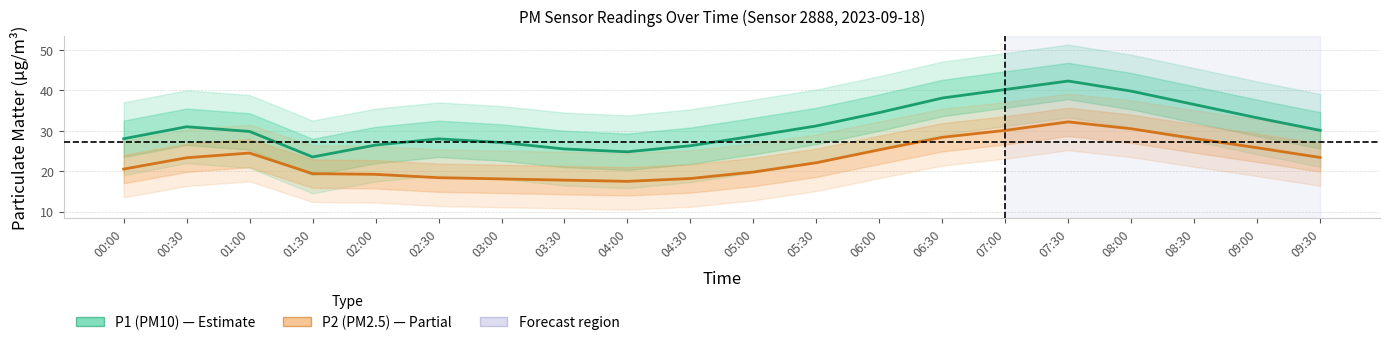

Read the P1 (PM10) value at 03:00.

27.1